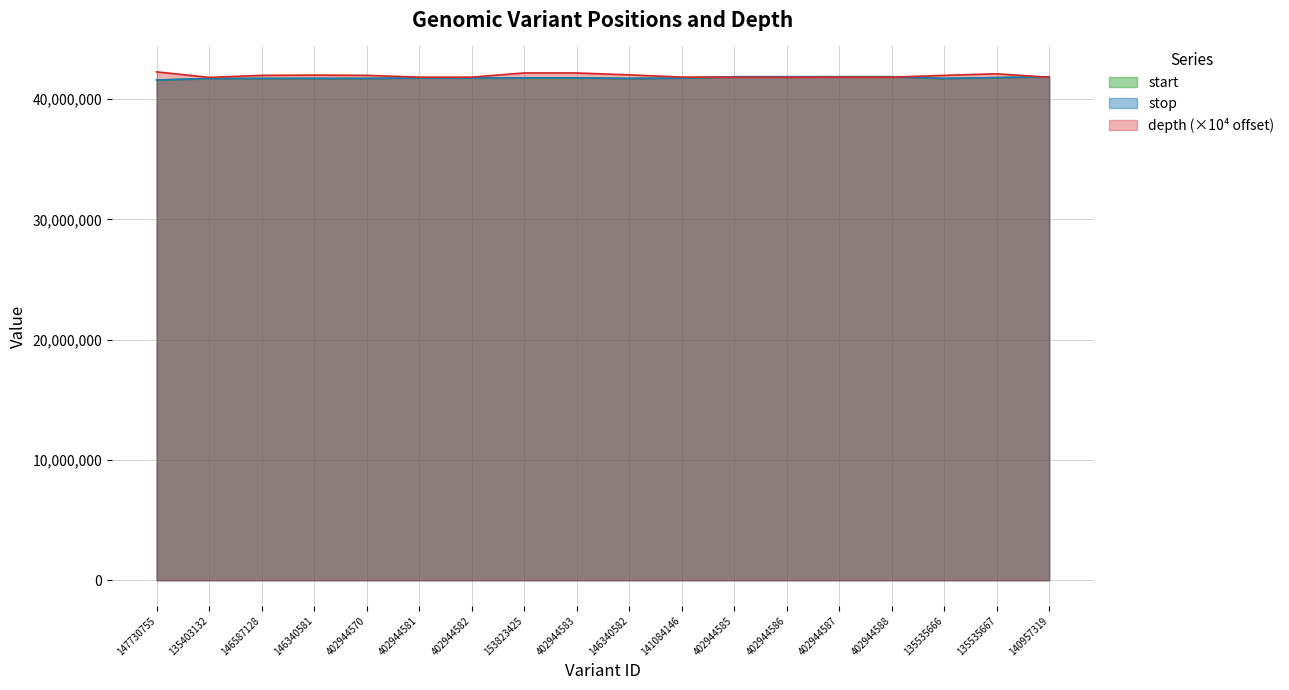

How many interior local peaks does the stop series have?

1